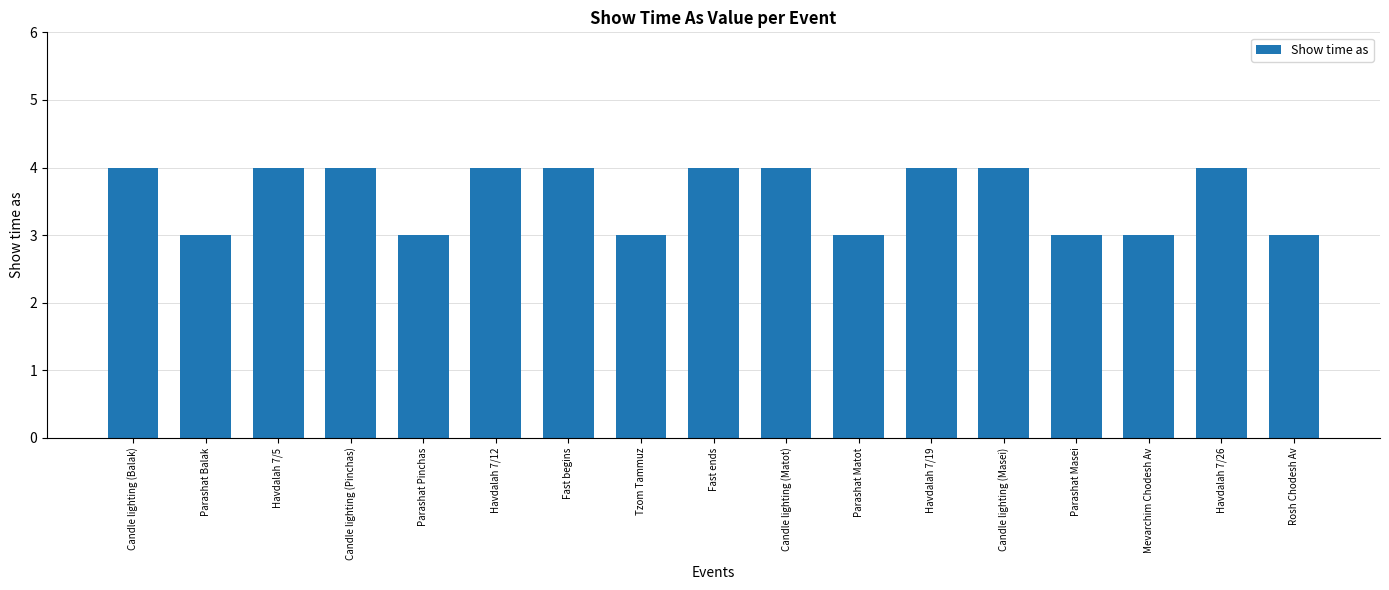

Reading left to right, list all the values displayed in this chart.

Candle lighting (Balak)=4	Parashat Balak=3	Havdalah 7/5=4	Candle lighting (Pinchas)=4	Parashat Pinchas=3	Havdalah 7/12=4	Fast begins=4	Tzom Tammuz=3	Fast ends=4	Candle lighting (Matot)=4	Parashat Matot=3	Havdalah 7/19=4	Candle lighting (Masei)=4	Parashat Masei=3	Mevarchim Chodesh Av=3	Havdalah 7/26=4	Rosh Chodesh Av=3